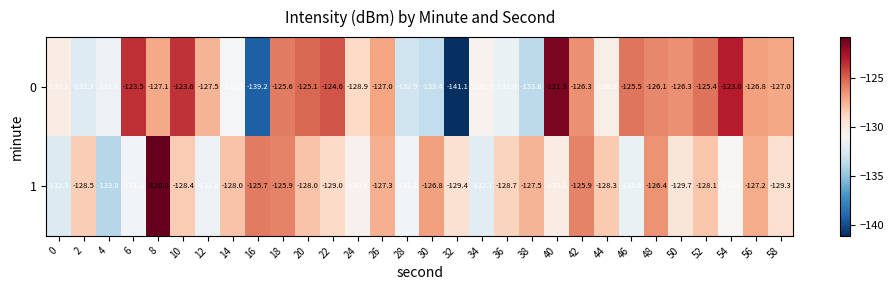

Which series has the widest spread of values?

0